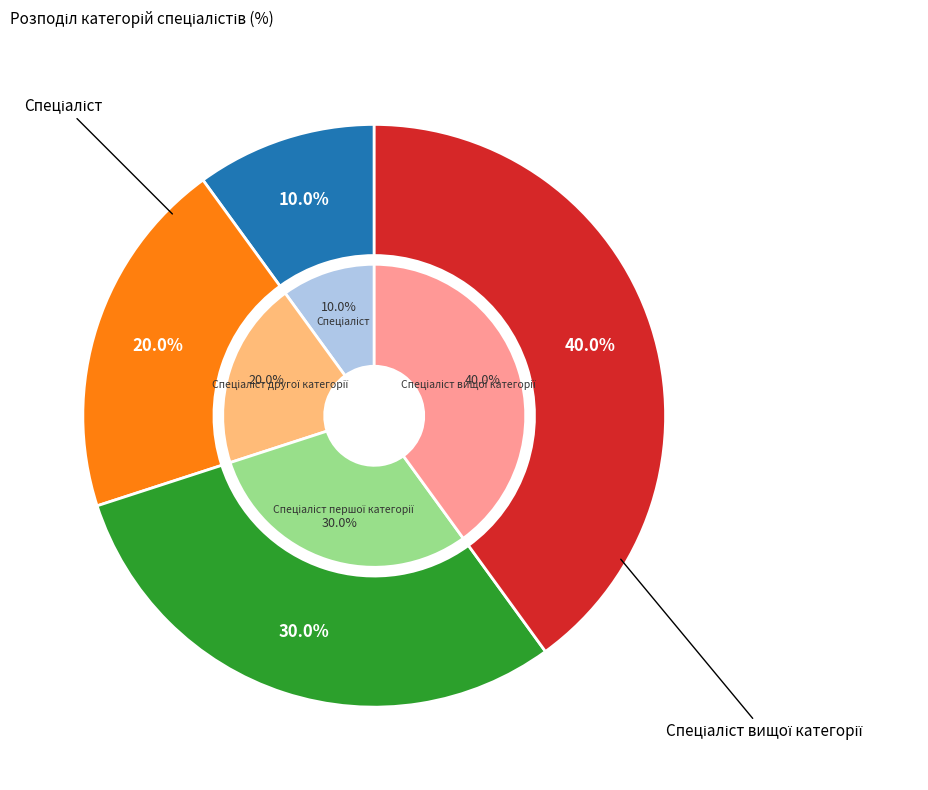

How many slices are in this pie chart?

4